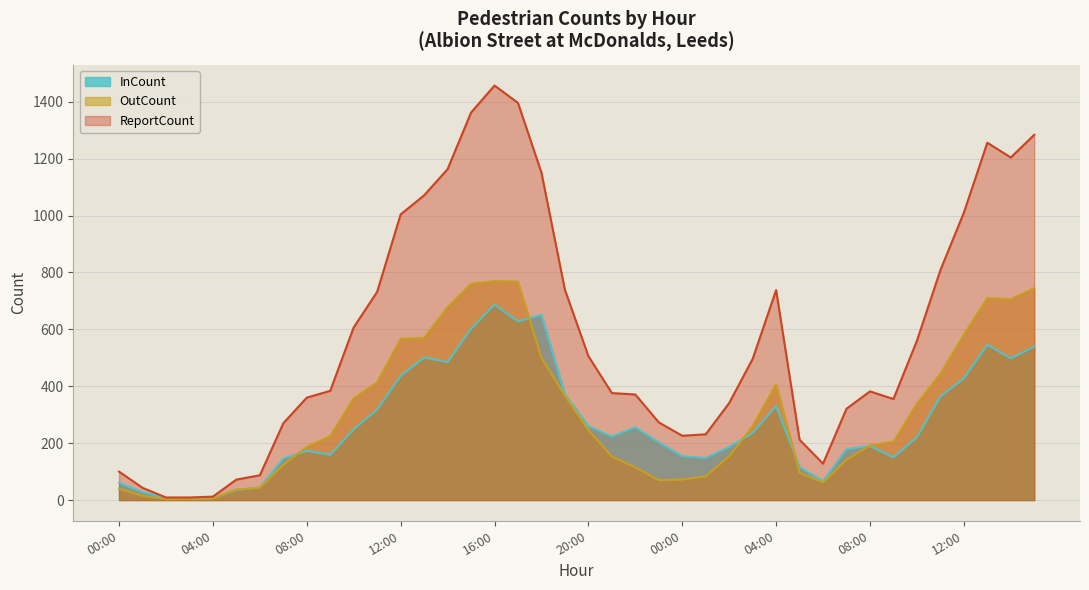

The value of OutCount at 07:00 is 124. True or false?

True